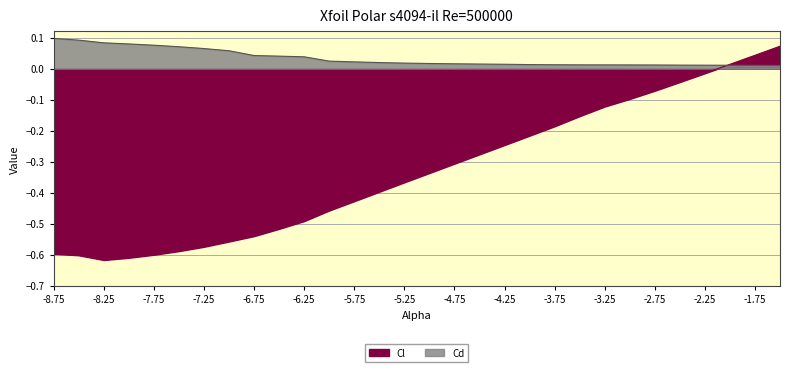

Which series has the largest total across all categories?

Cd